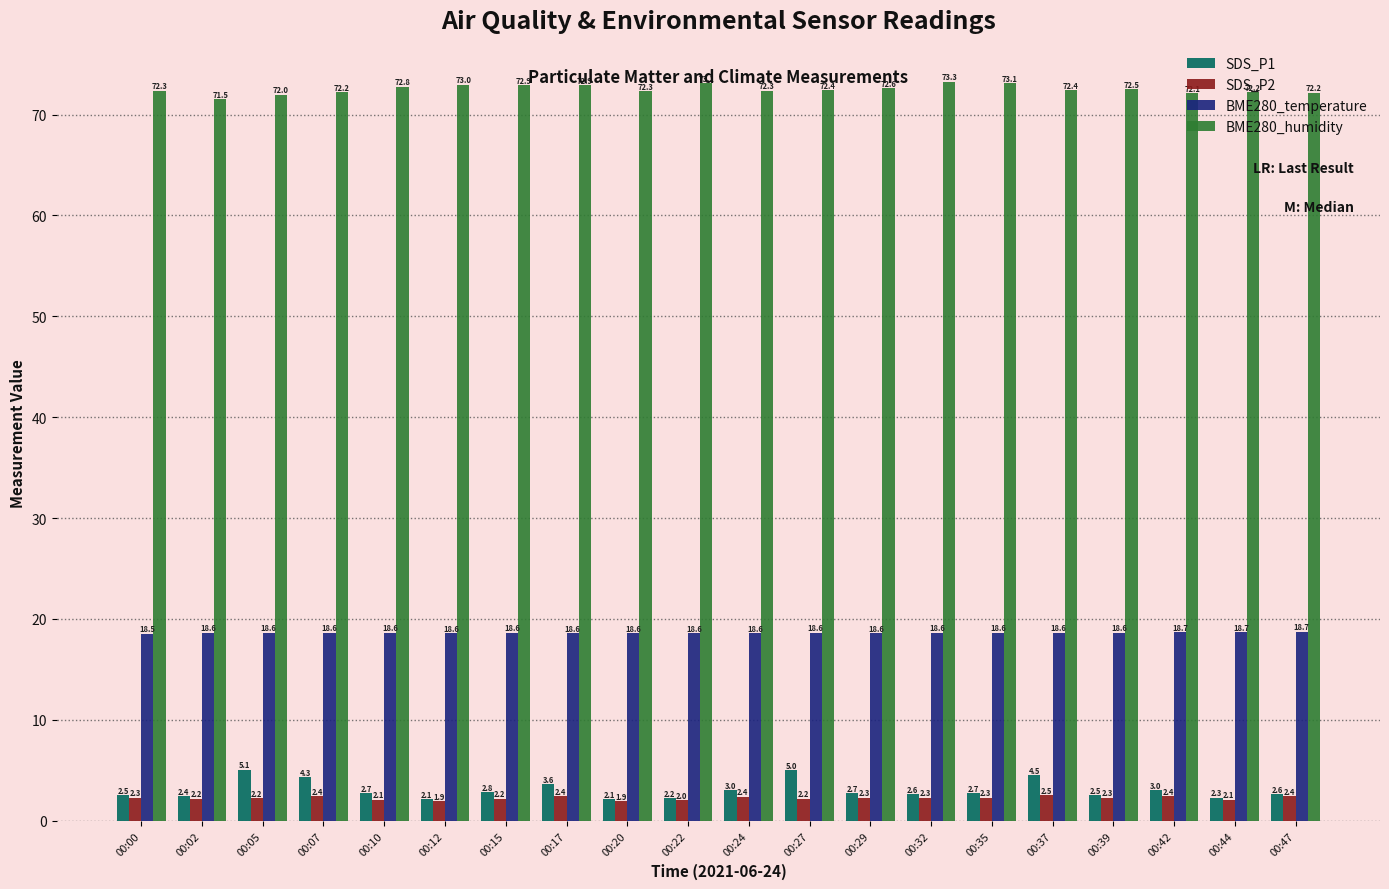

Which category has the lowest value in the BME280_humidity series?

00:02